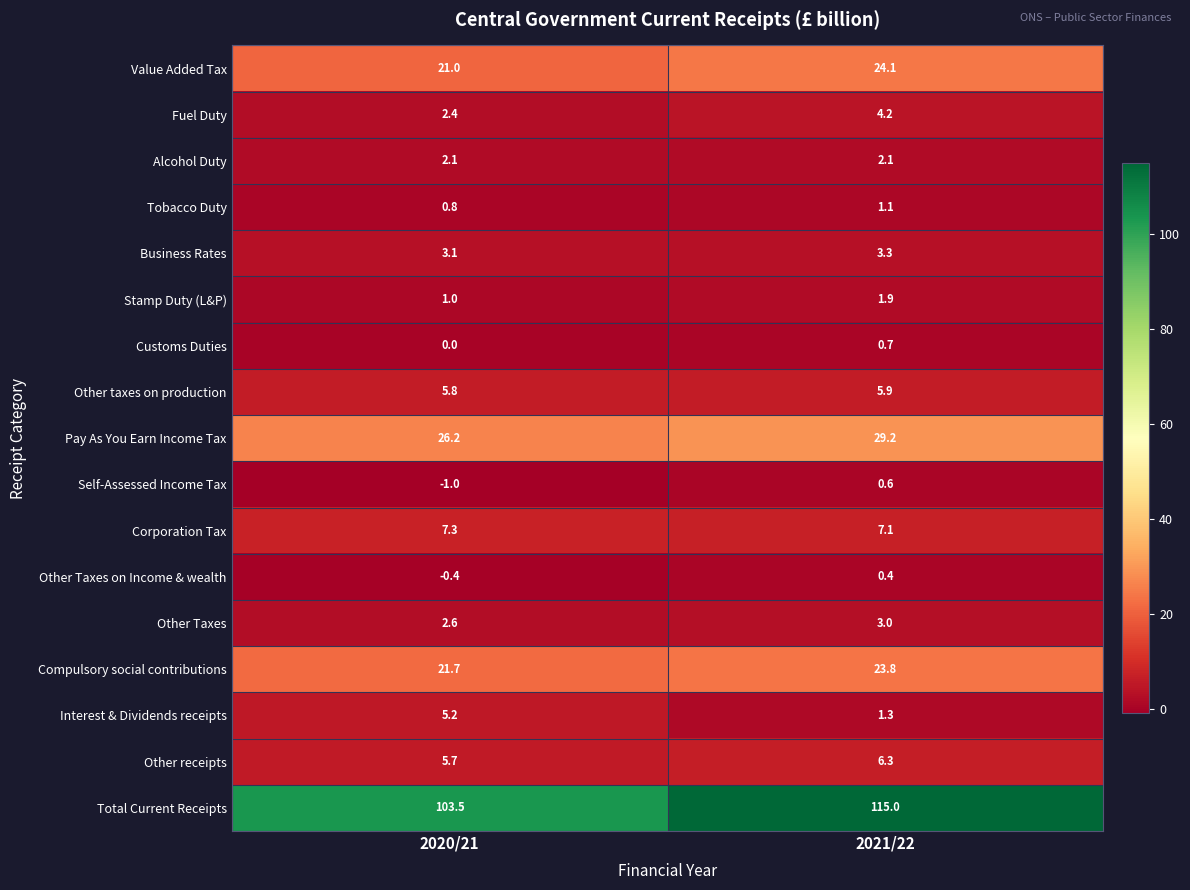

What is the sum of the Compulsory social contributions values at 2020/21 and 2021/22?

45.5